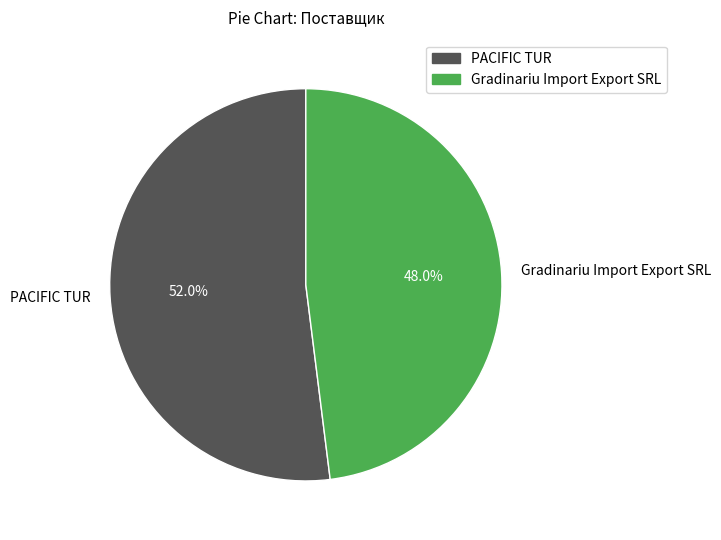

Approximately how many times larger is the value at Gradinariu Import Export SRL compared to PACIFIC TUR?

0.9